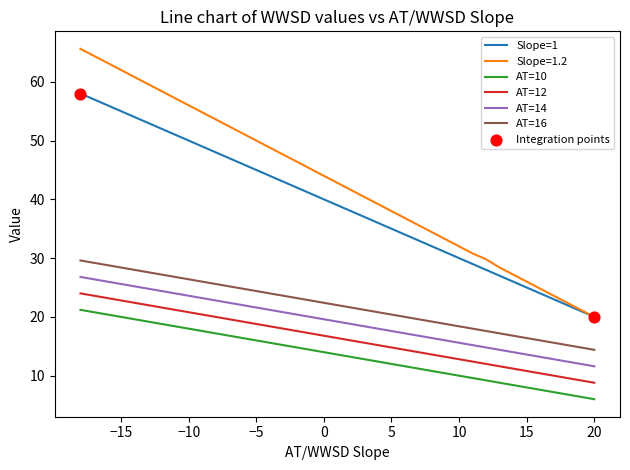

What are all the series names shown in the legend?

Slope=1, Slope=1.2, AT=10, AT=12, AT=14, AT=16